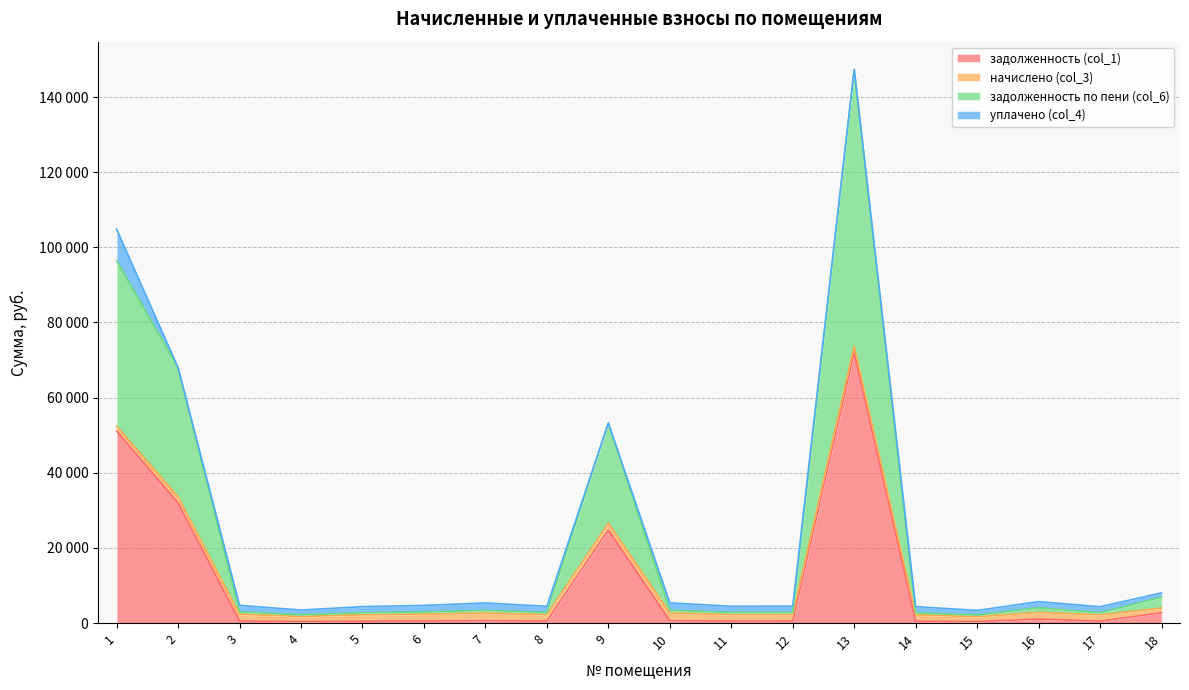

Does the chart have visible grid lines?

Yes